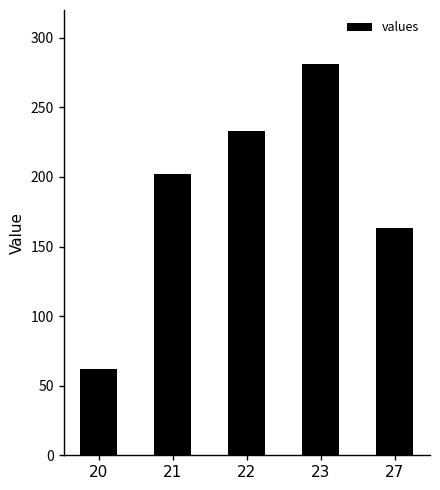

What is the change in value from 20 to 22?

+171